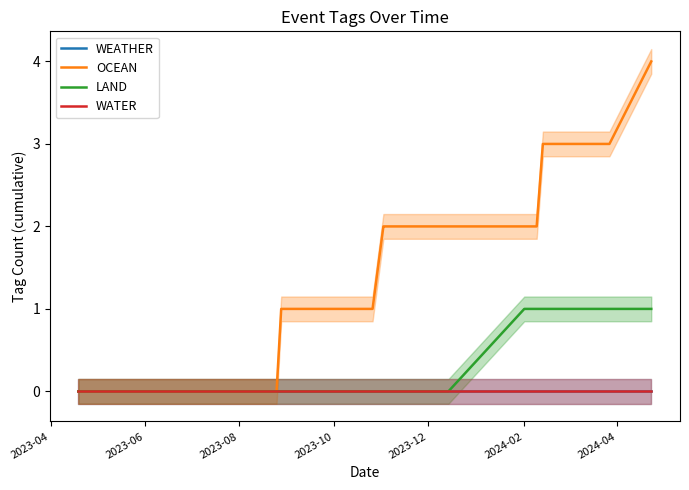

Is it true that LAND equals 2 at 2024-02?

False